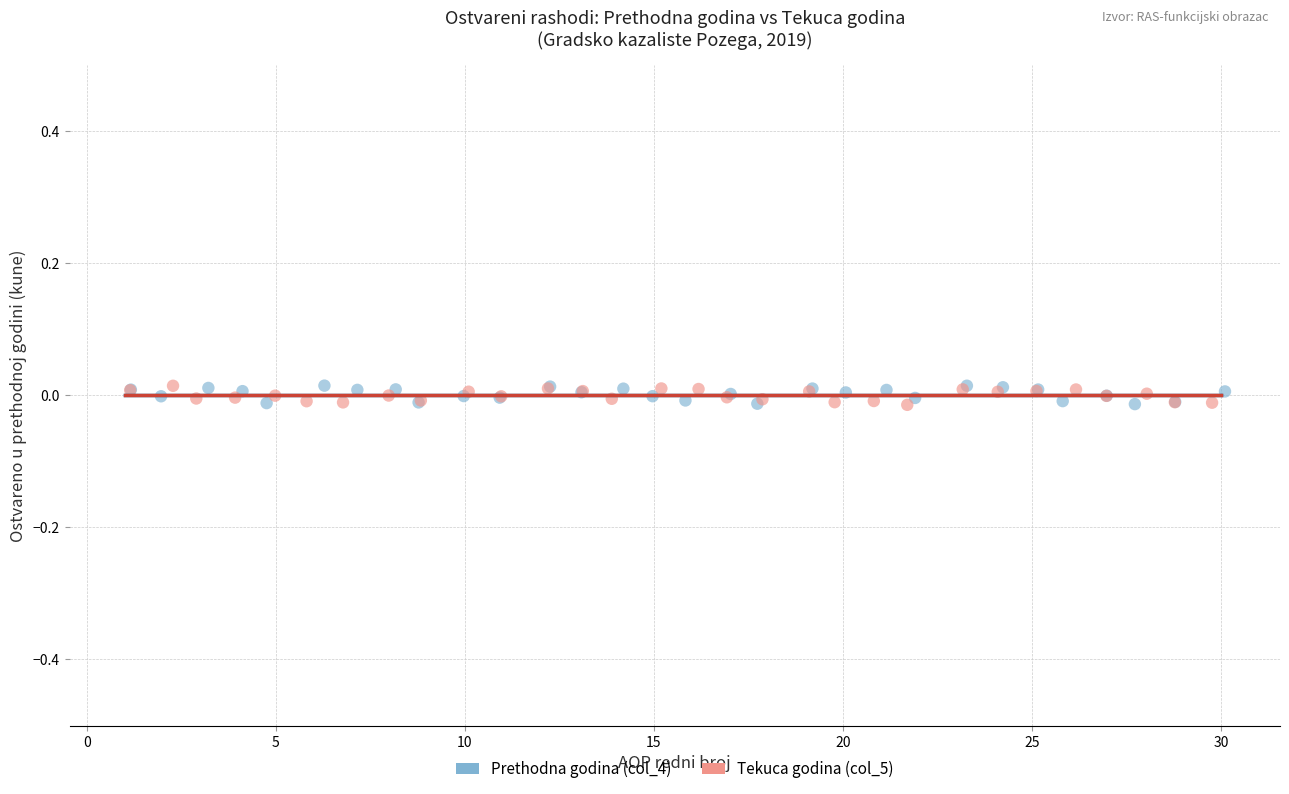

What are all the series names shown in the legend?

Prethodna godina (col_4), Tekuca godina (col_5)